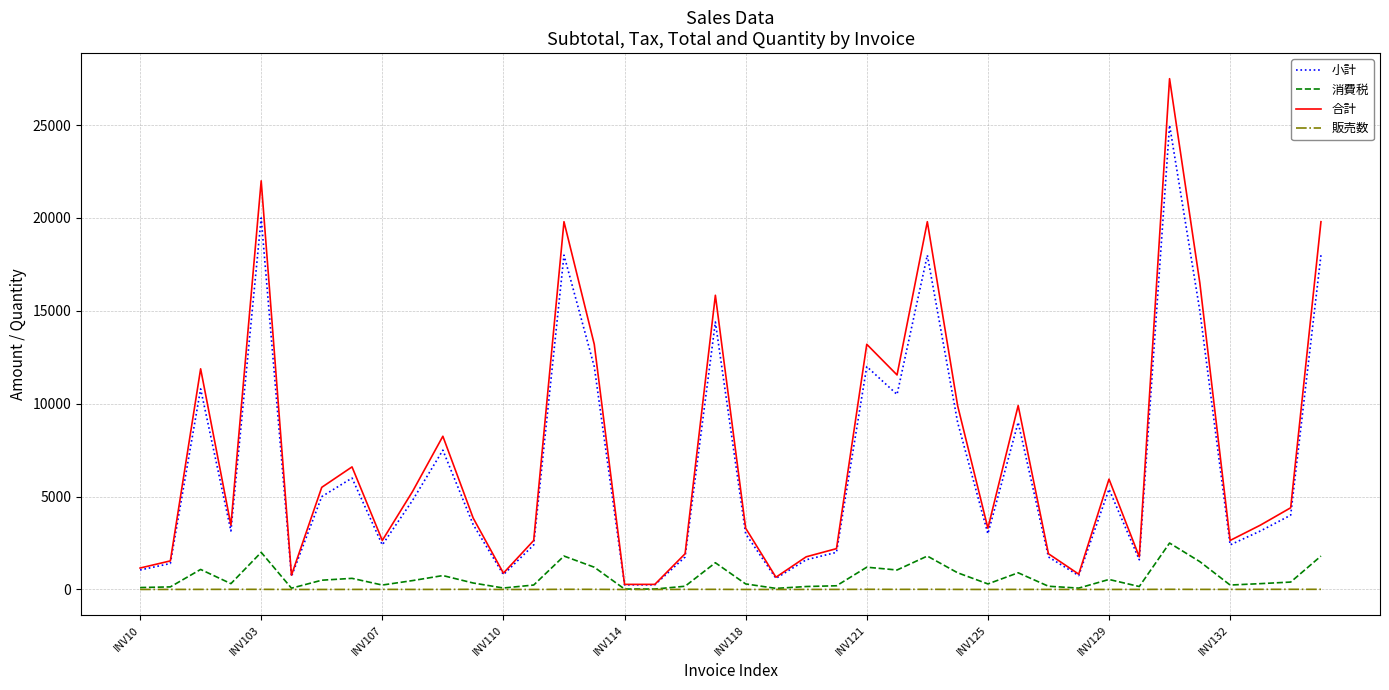

What is the greatest value displayed?

27500